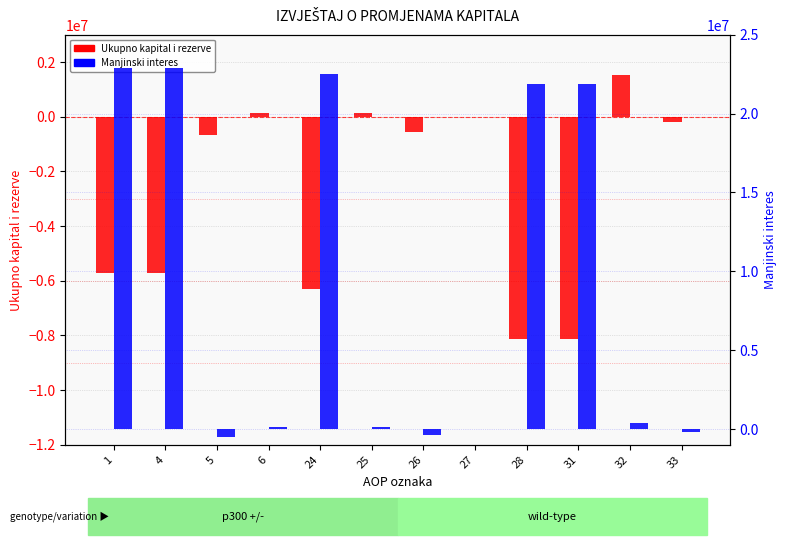

At how many categories does at least one series exceed 12034233?

5